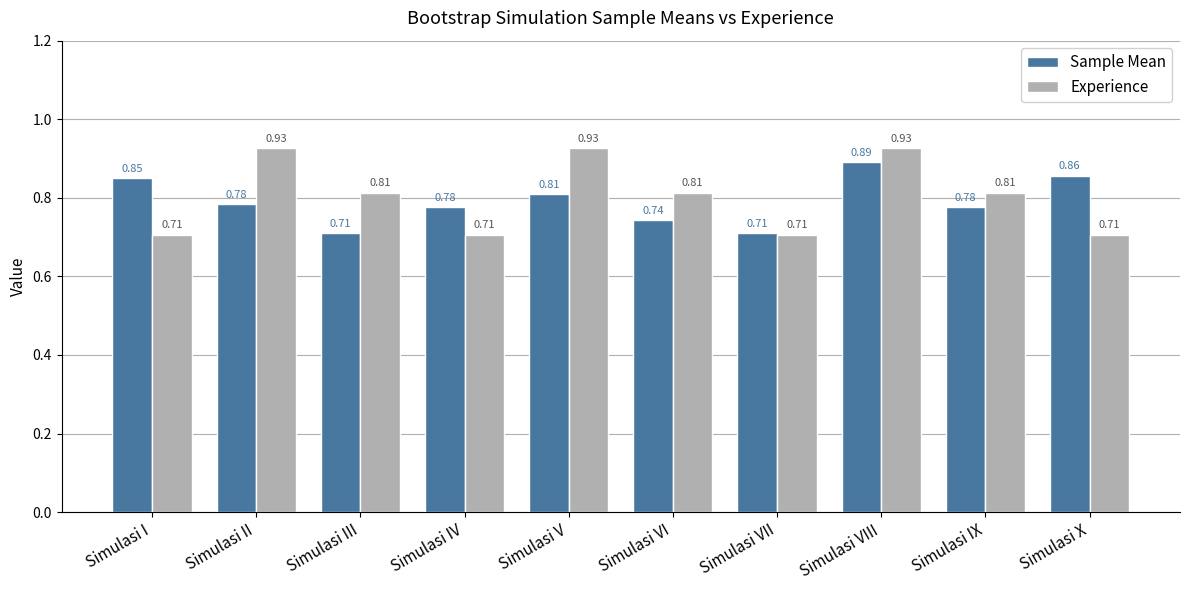

Between Simulasi II and Simulasi X, which series saw the biggest shift?

Experience